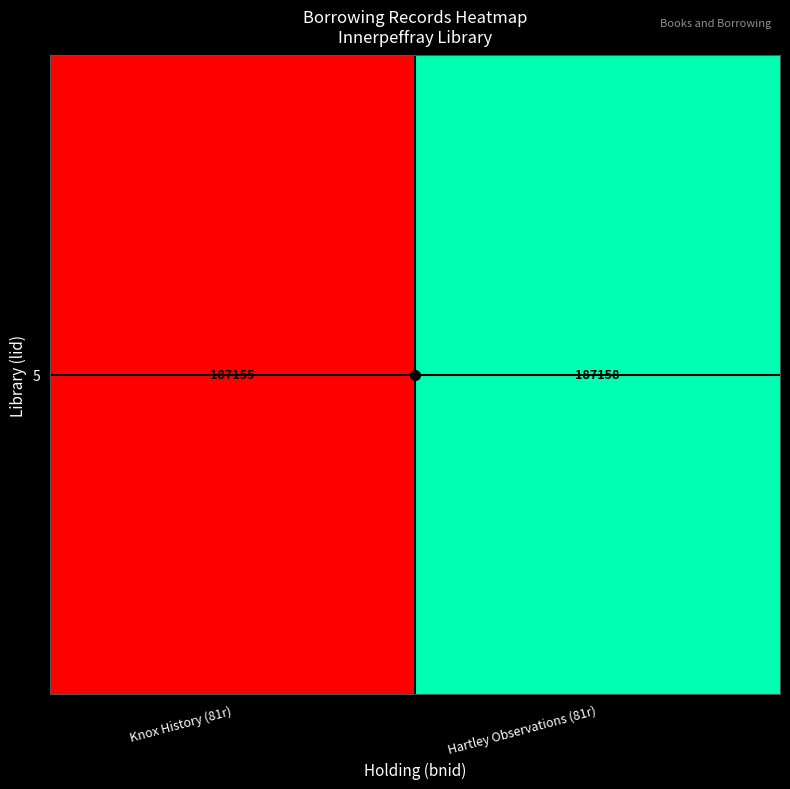

At which label is the value closest to 0?

Knox History (81r)